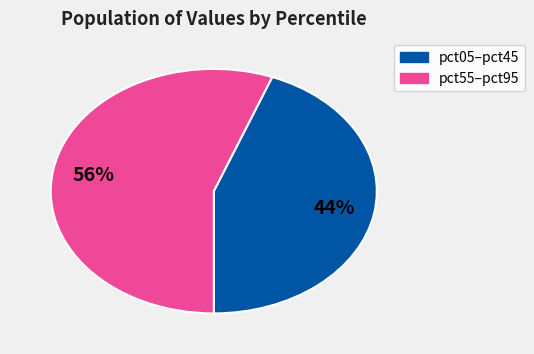

How many segments does this pie chart have?

2